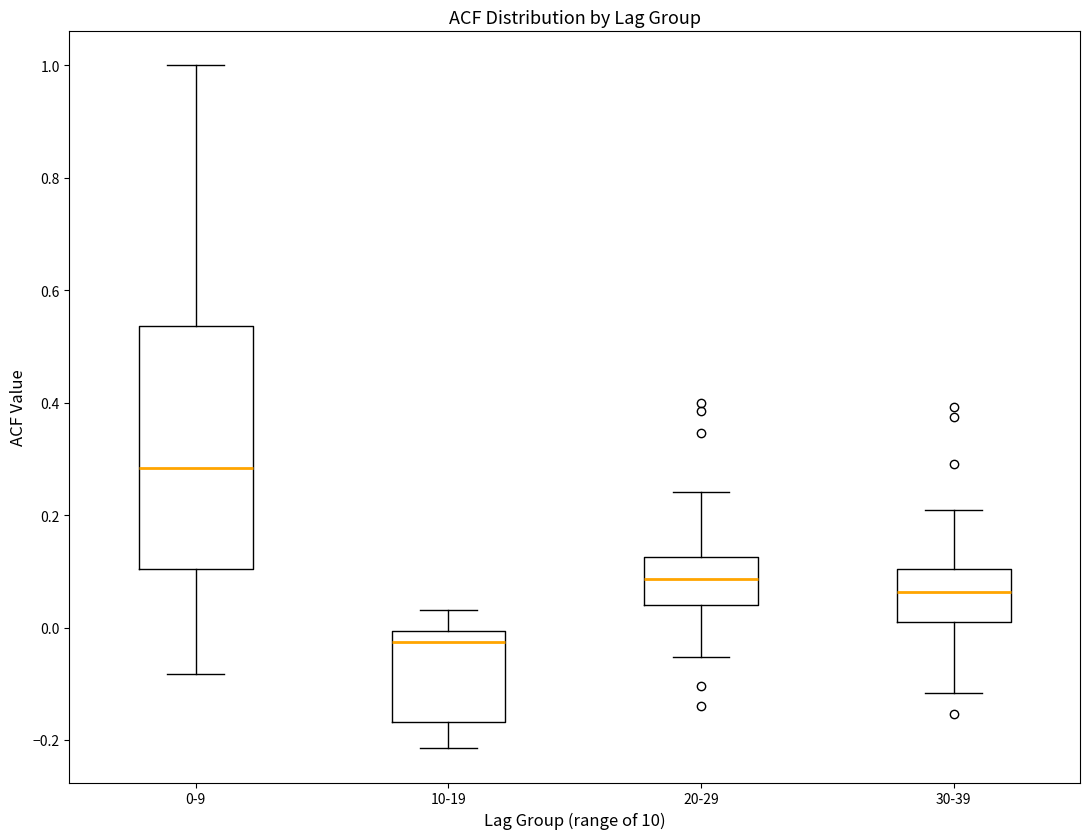

Which box is the tallest, from its lower edge to its upper edge?

0-9